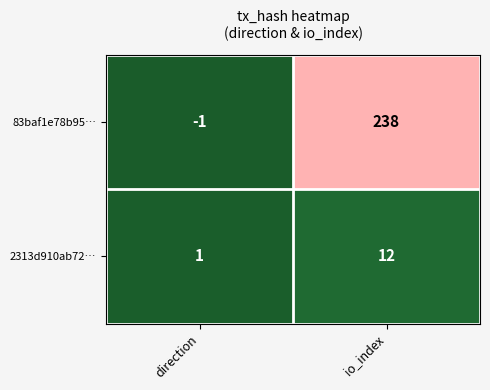

At io_index, list the series in order from largest to smallest.

83baf1e78b95…, 2313d910ab72…